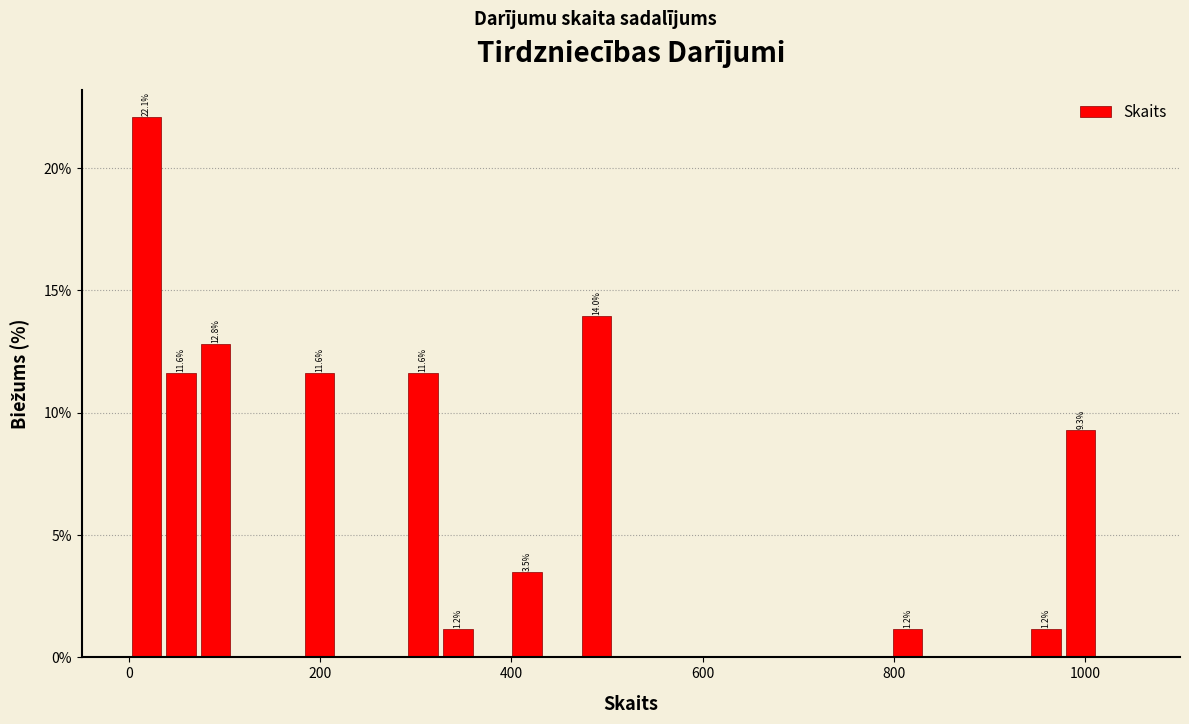

Read against the x-axis, roughly where is the centre of the tallest bar?

20